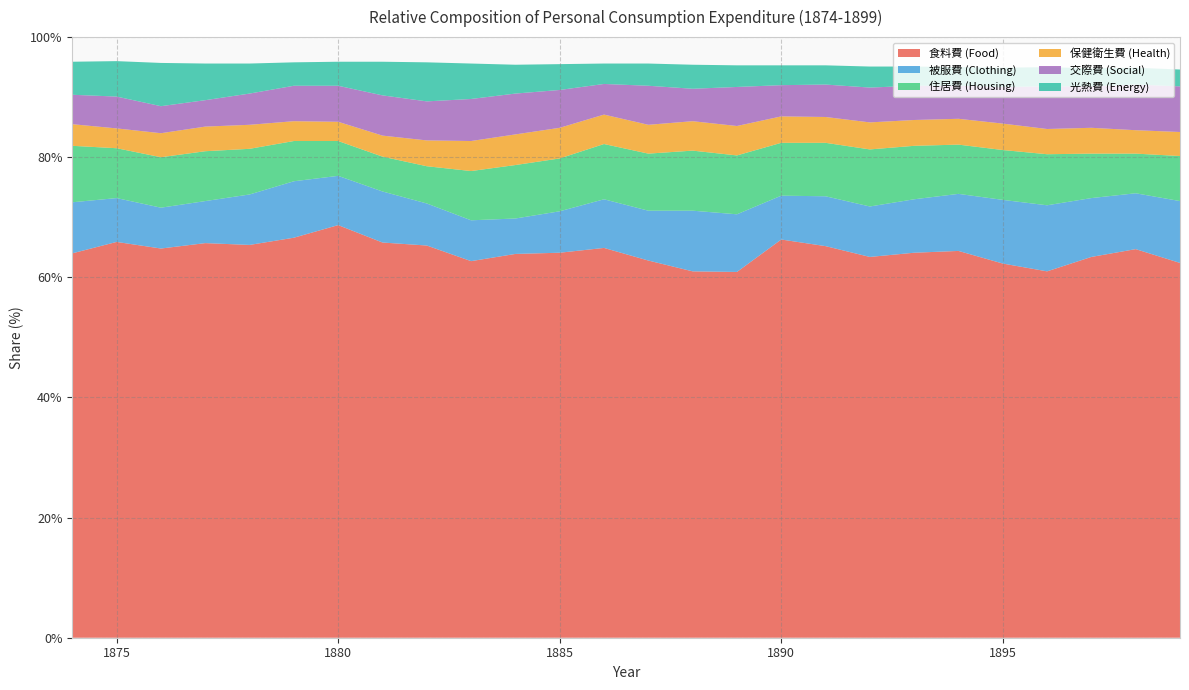

Reading left to right, what are all the values shown in this chart?

食料費 (Food): 1874=64.0	1875=65.9	1876=64.8	1877=65.7	1878=65.4	1879=66.6	1880=68.7	1881=65.8	1882=65.3	1883=62.7	1884=63.9	1885=64.1	1886=64.9	1887=62.8	1888=61.0	1889=60.9	1890=66.3	1891=65.2	1892=63.4	1893=64.1	1894=64.4	1895=62.3	1896=61.0	1897=63.4	1898=64.7	1899=62.4
被服費 (Clothing): 1874=8.5	1875=7.3	1876=6.8	1877=7.0	1878=8.4	1879=9.4	1880=8.2	1881=8.5	1882=7.0	1883=6.8	1884=5.9	1885=6.9	1886=8.1	1887=8.3	1888=10.1	1889=9.6	1890=7.3	1891=8.3	1892=8.4	1893=8.9	1894=9.5	1895=10.6	1896=11.0	1897=9.8	1898=9.3	1899=10.3
住居費 (Housing): 1874=9.4	1875=8.3	1876=8.4	1877=8.3	1878=7.6	1879=6.7	1880=5.8	1881=5.8	1882=6.2	1883=8.2	1884=8.9	1885=8.8	1886=9.2	1887=9.5	1888=10.0	1889=9.8	1890=8.8	1891=8.9	1892=9.5	1893=8.9	1894=8.2	1895=8.3	1896=8.5	1897=7.4	1898=6.6	1899=7.5
保健衛生費 (Health): 1874=3.6	1875=3.3	1876=4.0	1877=4.1	1878=4.0	1879=3.3	1880=3.2	1881=3.5	1882=4.3	1883=5.0	1884=5.1	1885=5.1	1886=4.9	1887=4.8	1888=4.9	1889=4.9	1890=4.4	1891=4.3	1892=4.5	1893=4.3	1894=4.3	1895=4.4	1896=4.2	1897=4.3	1898=3.9	1899=4.0
交際費 (Social): 1874=4.9	1875=5.3	1876=4.5	1877=4.4	1878=5.2	1879=5.9	1880=6.0	1881=6.7	1882=6.5	1883=7.0	1884=6.8	1885=6.3	1886=5.1	1887=6.5	1888=5.4	1889=6.5	1890=5.2	1891=5.4	1892=5.8	1893=5.7	1894=5.5	1895=6.1	1896=7.1	1897=6.9	1898=7.6	1899=7.6
光熱費 (Energy): 1874=5.5	1875=5.9	1876=7.2	1877=6.1	1878=5.0	1879=3.9	1880=4.0	1881=5.6	1882=6.5	1883=5.9	1884=4.8	1885=4.3	1886=3.4	1887=3.7	1888=4.0	1889=3.6	1890=3.3	1891=3.2	1892=3.5	1893=3.2	1894=3.1	1895=3.2	1896=3.2	1897=3.0	1898=2.8	1899=2.8